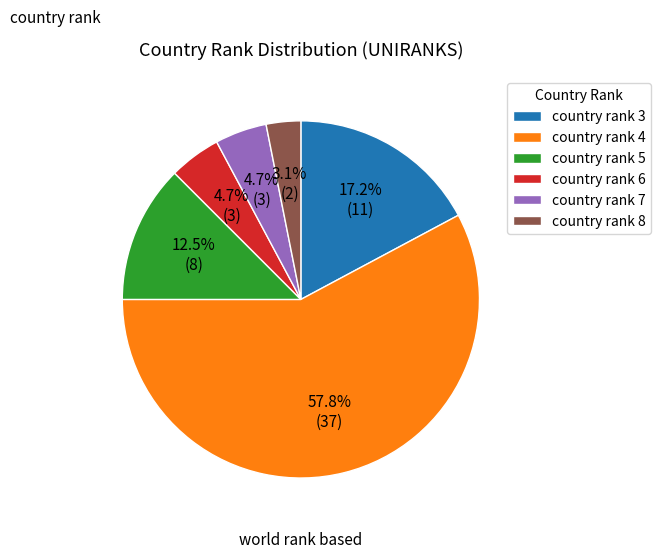

Which category accounts for the majority?

country rank 4